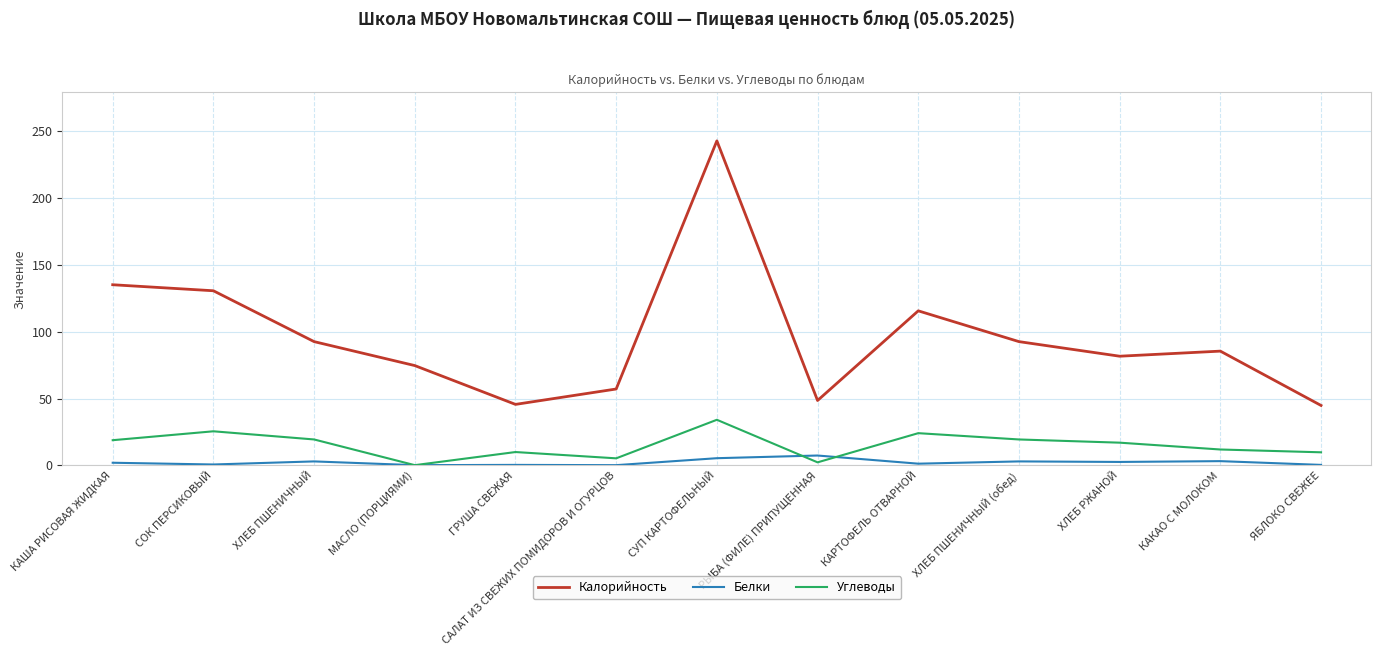

True or false: Белки and Калорийность intersect in this chart.

False